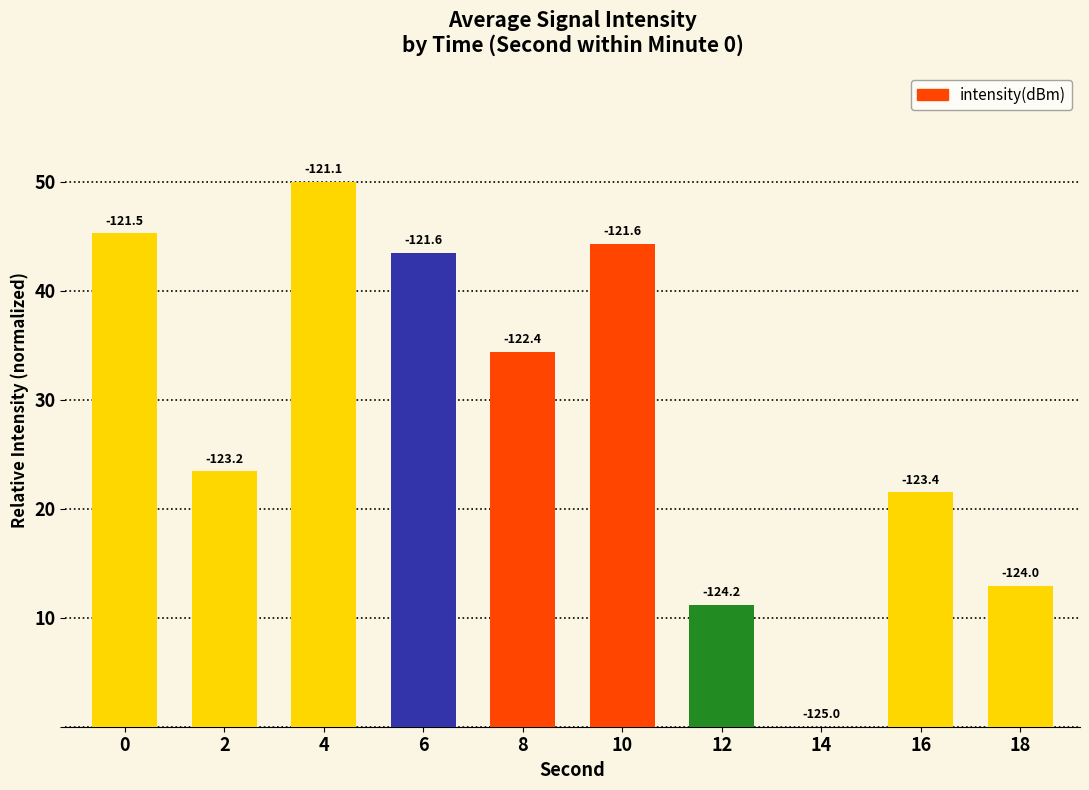

Reading left to right, transcribe all the data shown in this chart.

0=45.3	2=23.5	4=50.0	6=43.5	8=34.4	10=44.3	12=11.2	14=0.0	16=21.5	18=12.9